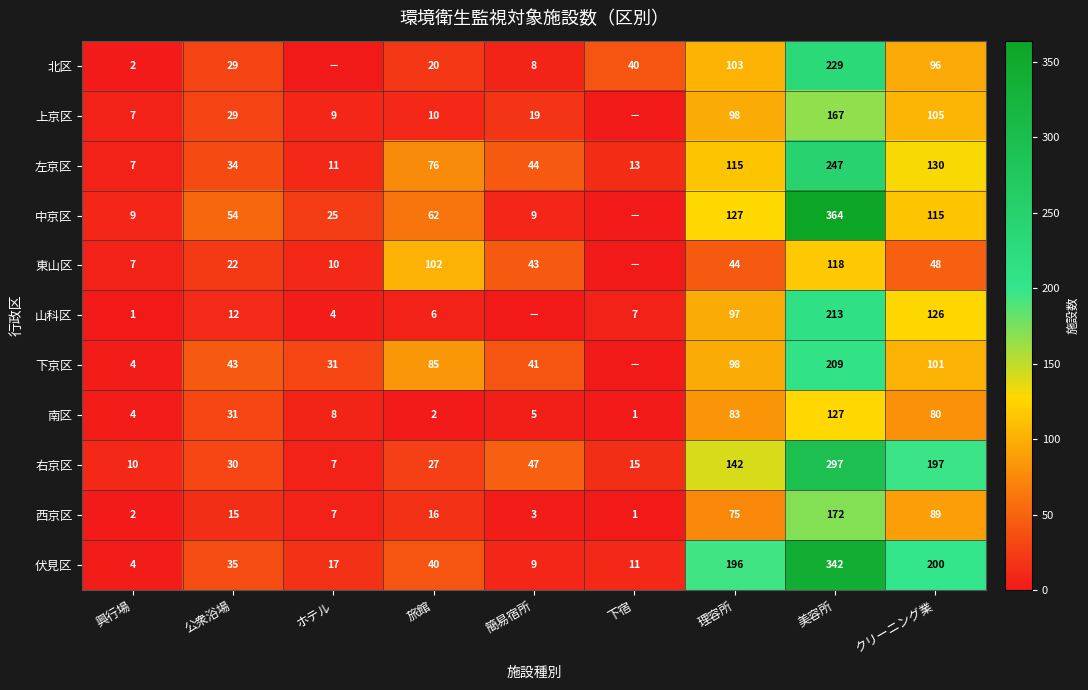

At which category is the sum across all series the highest?

美容所